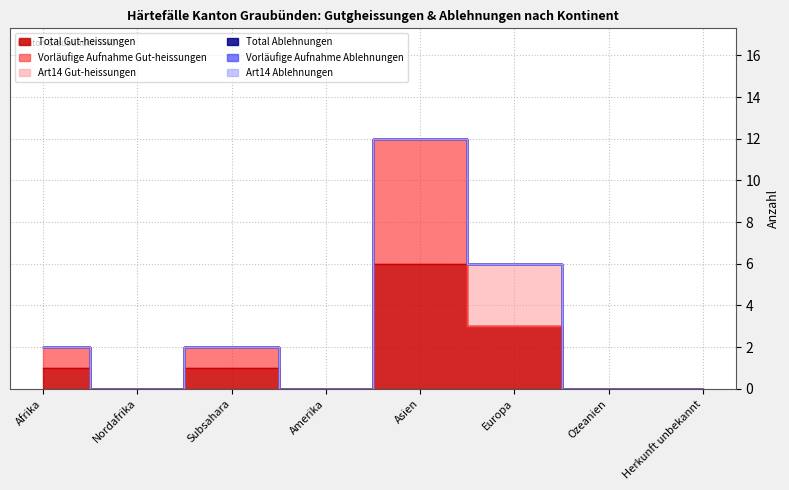

True or false: Art14 Ablehnungen has more than 1 points higher than both neighbors.

False